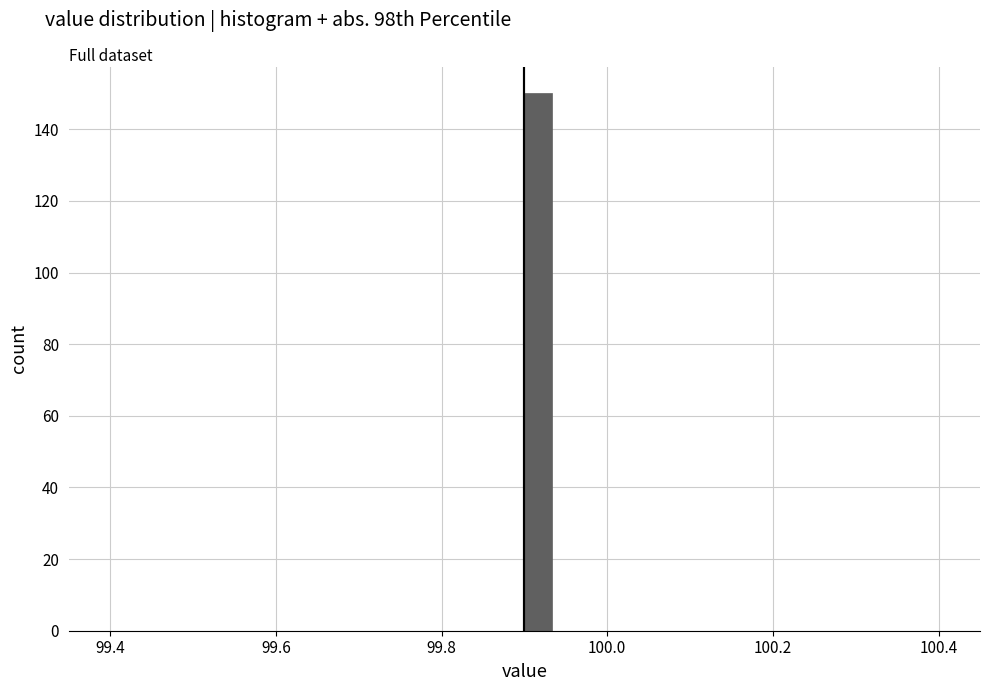

Around what value on the x-axis is the tallest bar? Give the approximate position of its centre, as read against the axis.

99.92